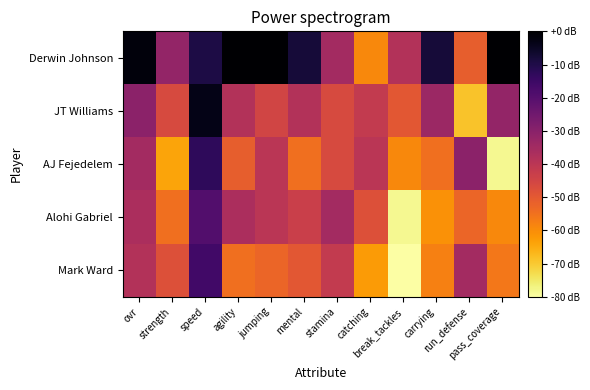

Reading left to right, extract all data points from this chart.

Derwin Johnson: ovr=-1.6	strength=-32.0	speed=-9.6	agility=0.0	jumping=0.0	mental=-8.0	stamina=-35.2	catching=-59.2	break_tackles=-38.4	carrying=-8.0	run_defense=-51.2	pass_coverage=0.0
JT Williams: ovr=-30.4	strength=-46.4	speed=-3.2	agility=-38.4	jumping=-44.8	mental=-38.4	stamina=-46.4	catching=-41.6	break_tackles=-49.6	carrying=-33.6	run_defense=-68.8	pass_coverage=-32.0
AJ Fejedelem: ovr=-35.2	strength=-64.0	speed=-12.8	agility=-51.2	jumping=-40.0	mental=-54.4	stamina=-46.4	catching=-40.0	break_tackles=-59.2	carrying=-54.4	run_defense=-30.4	pass_coverage=-78.4
Alohi Gabriel: ovr=-36.8	strength=-54.4	speed=-19.2	agility=-36.8	jumping=-40.0	mental=-43.2	stamina=-35.2	catching=-48.0	break_tackles=-78.4	carrying=-60.8	run_defense=-52.8	pass_coverage=-59.2
Mark Ward: ovr=-38.4	strength=-48.0	speed=-16.0	agility=-54.4	jumping=-52.8	mental=-49.6	stamina=-41.6	catching=-62.4	break_tackles=-80.0	carrying=-57.6	run_defense=-35.2	pass_coverage=-56.0